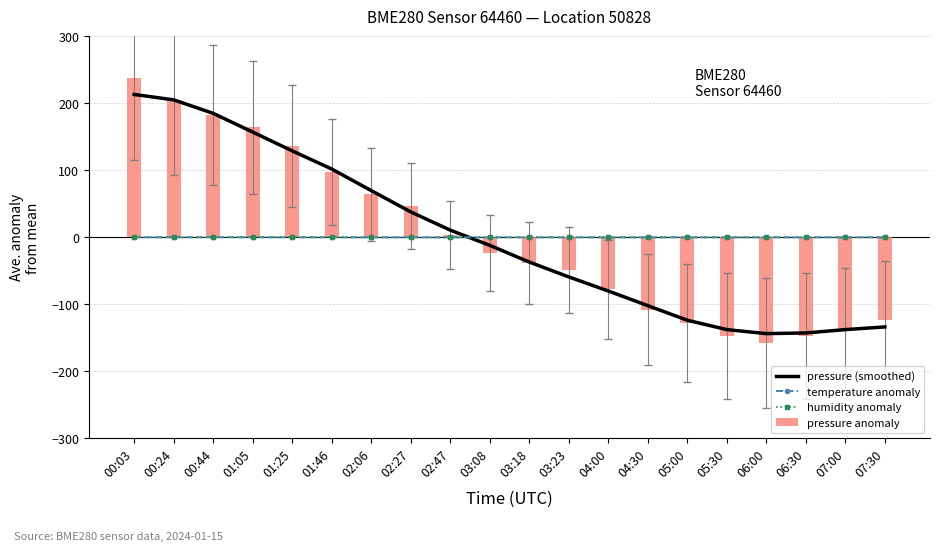

What is the total value across all series at 03:23?

-108.1